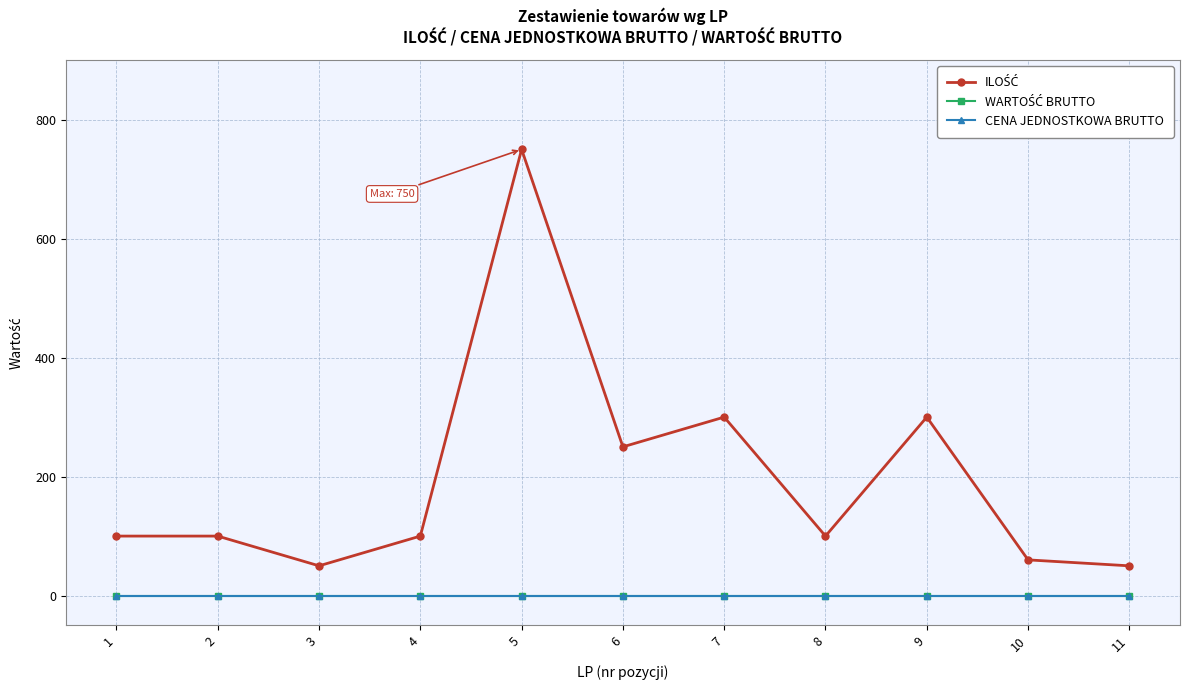

Is this an area chart (filled region under the line)?

No